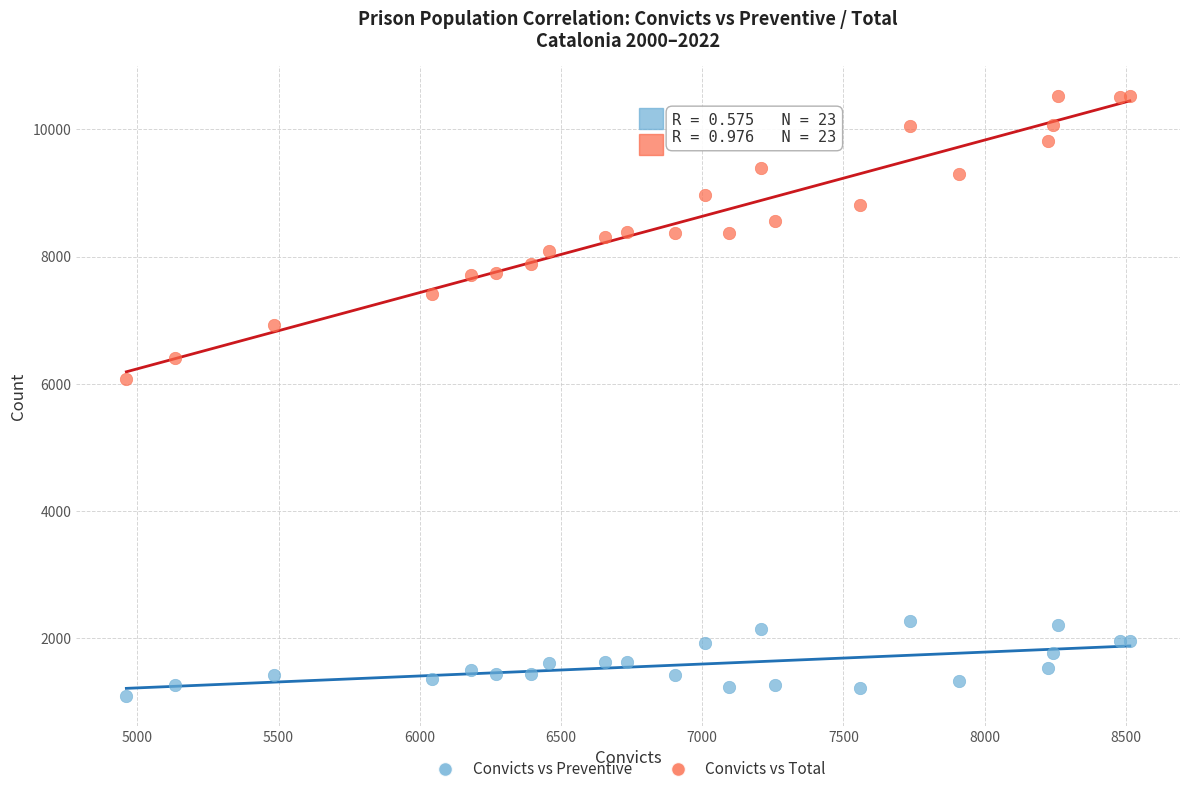

Which series reaches the minimum Y coordinate?

Convicts vs Preventive